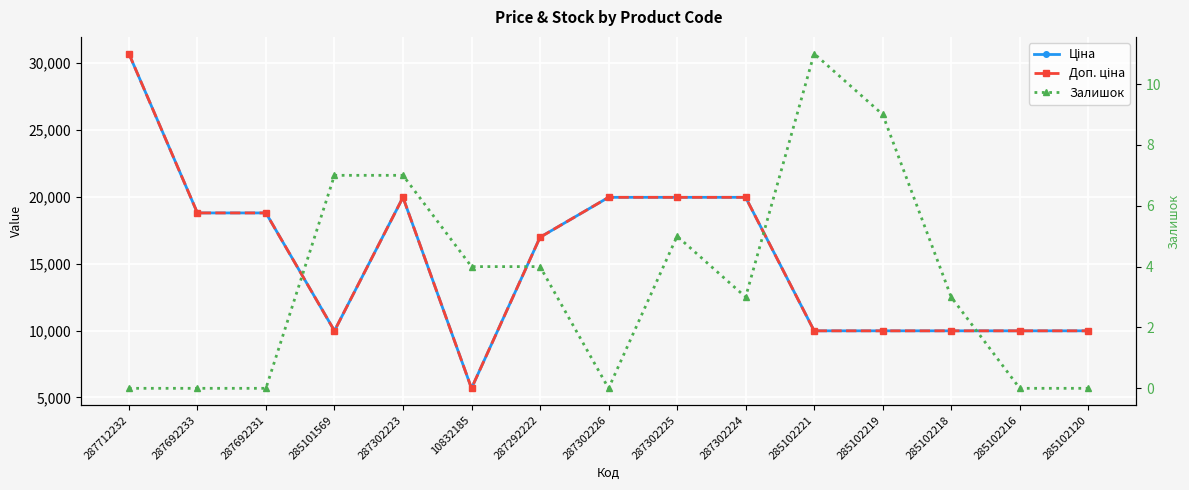

Is the value of Залишок at 287302224 greater than the value of Ціна at 287302223?

No